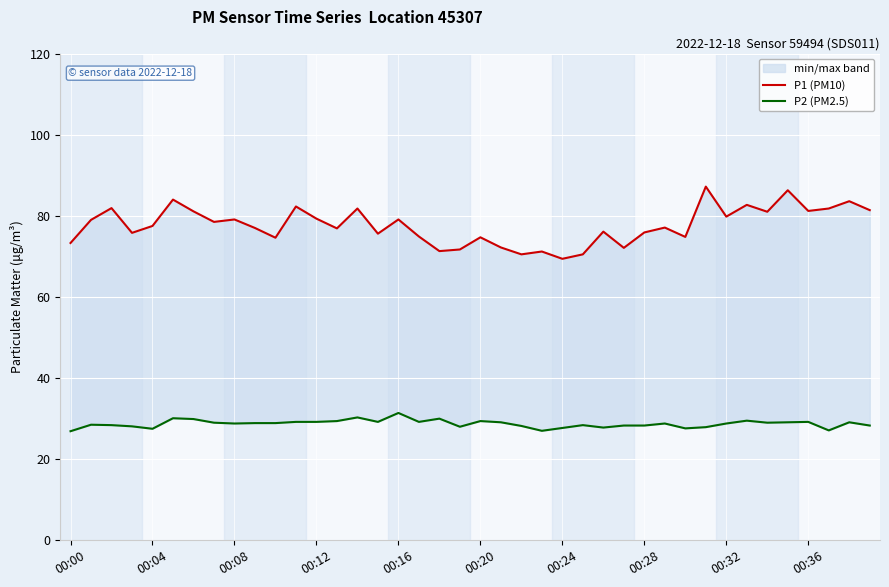

What is the difference between the maximum and minimum values in the P2 (PM2.5) series?

4.5